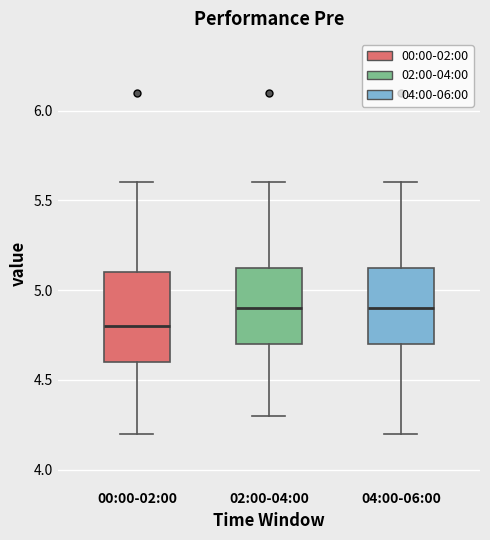

Reading left to right, read every box against the y-axis: the position of its median line, the range the box covers, and the ends of its whiskers. The values are not printed on the chart, so give them approximately, as read against the axis.

00:00-02:00: median 4.80, box 4.60 to 5.10, whiskers 4.20 to 5.60
02:00-04:00: median 4.90, box 4.70 to 5.15, whiskers 4.30 to 5.60
04:00-06:00: median 4.90, box 4.70 to 5.15, whiskers 4.20 to 5.60